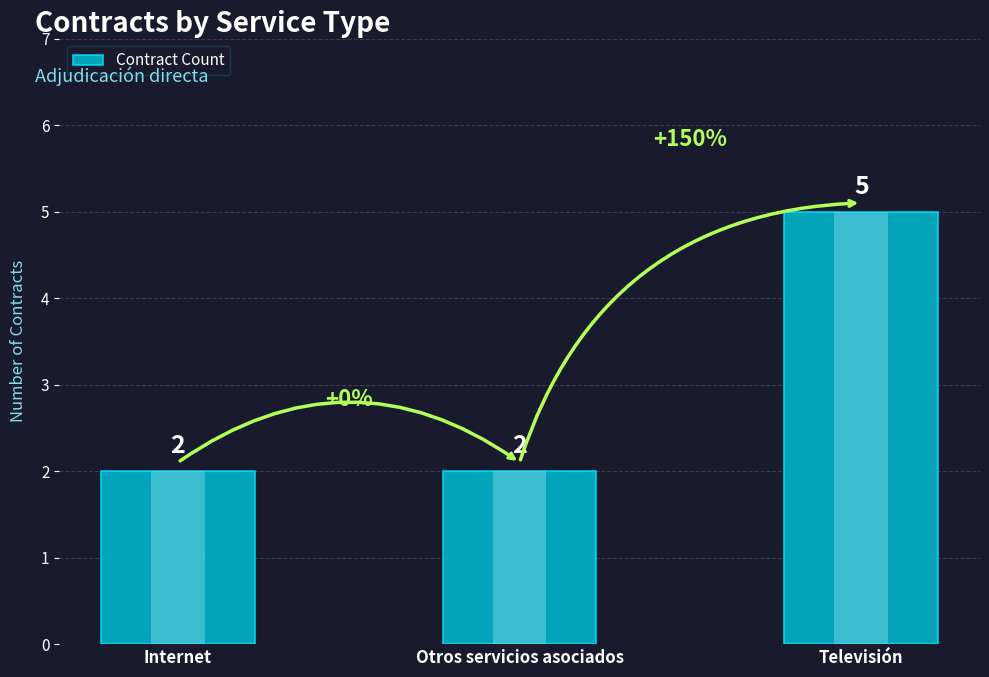

What is the value of the 2nd bar from the left?

2